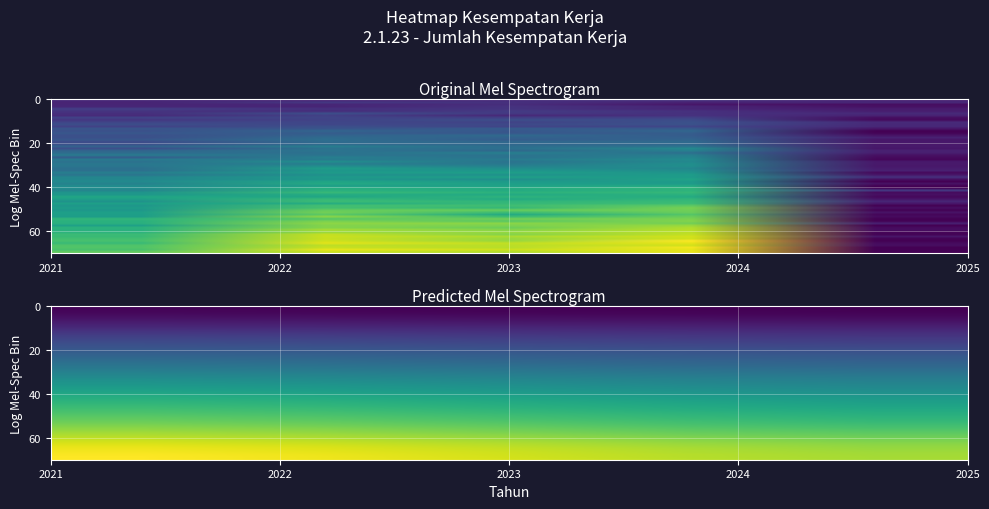

Count the number of values greater than 5533.

3